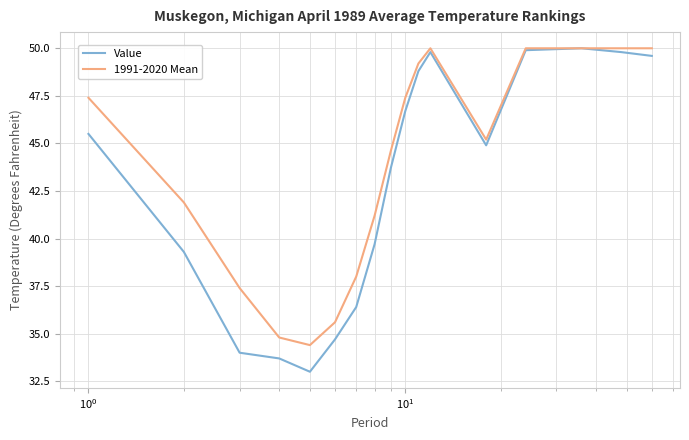

List the series in order of their overall mean, highest first.

1991-2020 Mean, Value